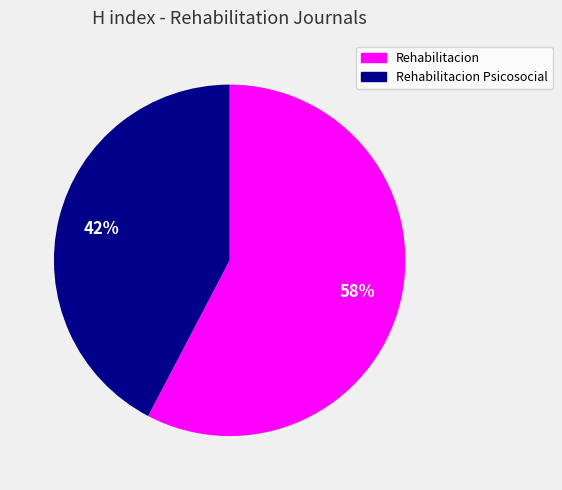

Is there a majority slice in this chart?

Yes